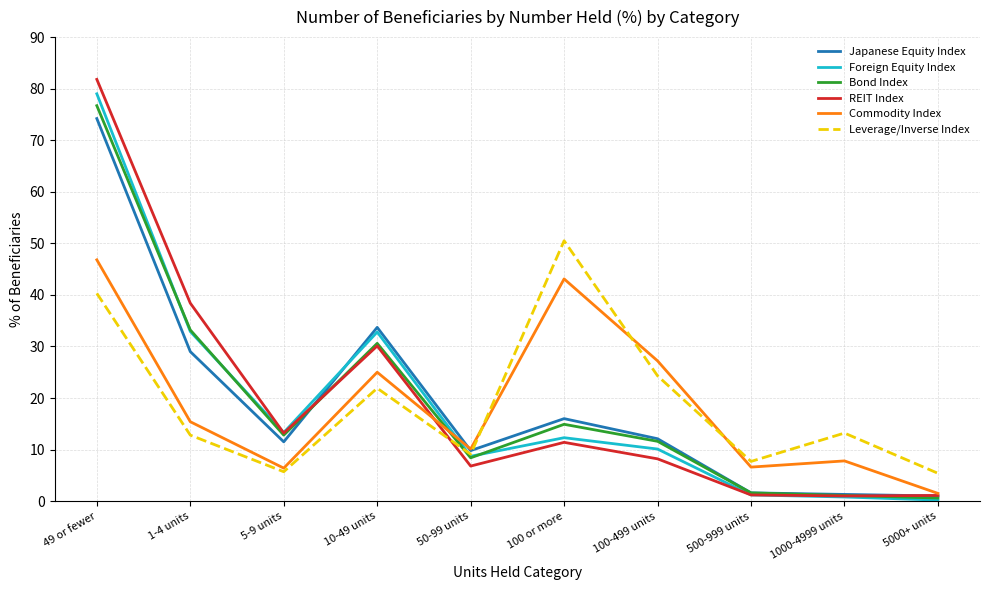

True or false: Commodity Index has a value of 4.6 at 1-4 units.

False